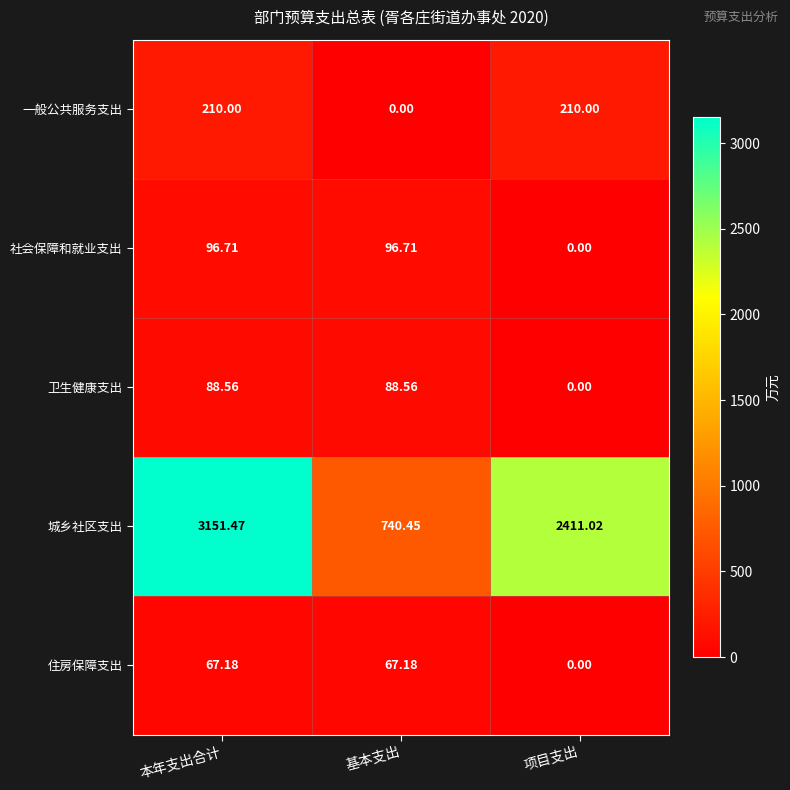

Rank the series by their maximum value, from lowest to highest.

住房保障支出, 卫生健康支出, 社会保障和就业支出, 一般公共服务支出, 城乡社区支出